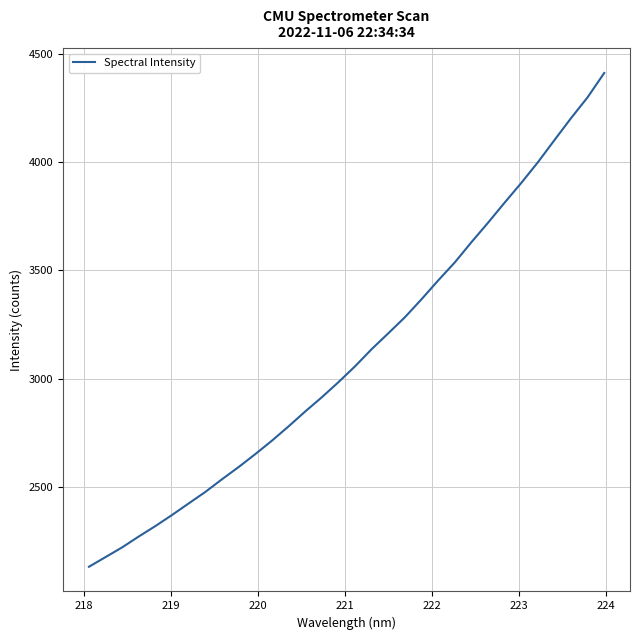

What is the smallest value displayed?

2131.4